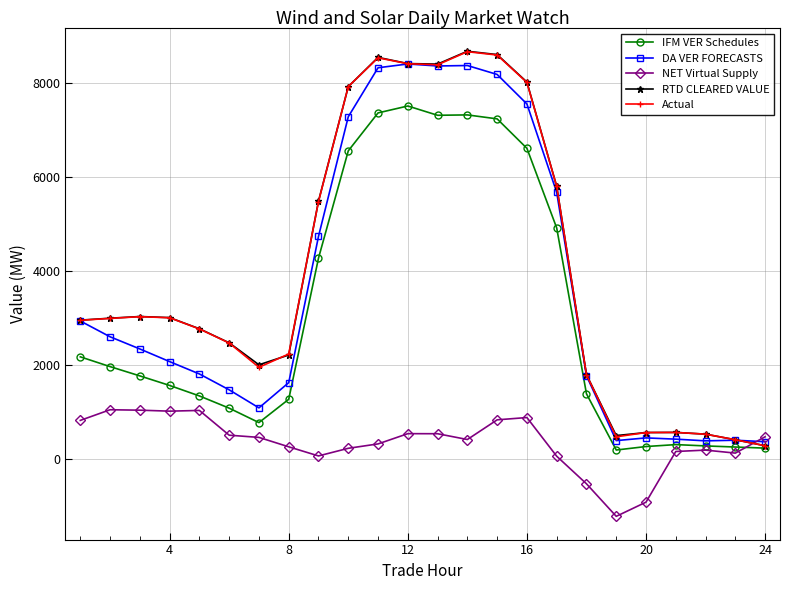

What is the greatest value displayed?

8680.6